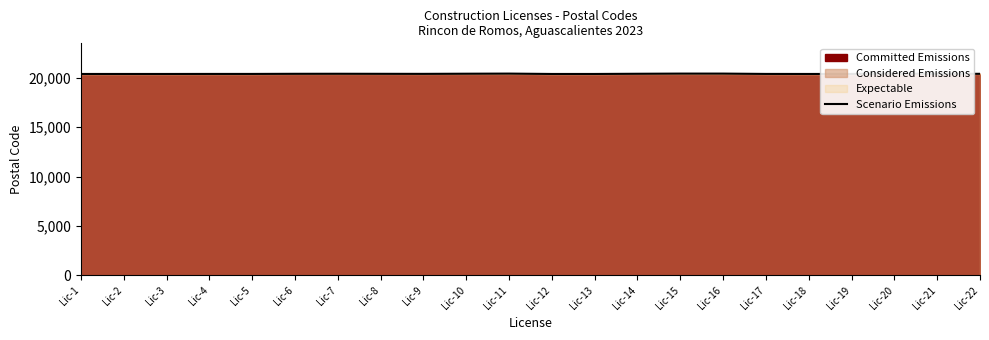

Where is the data nearest to the value 20418?

Lic-6